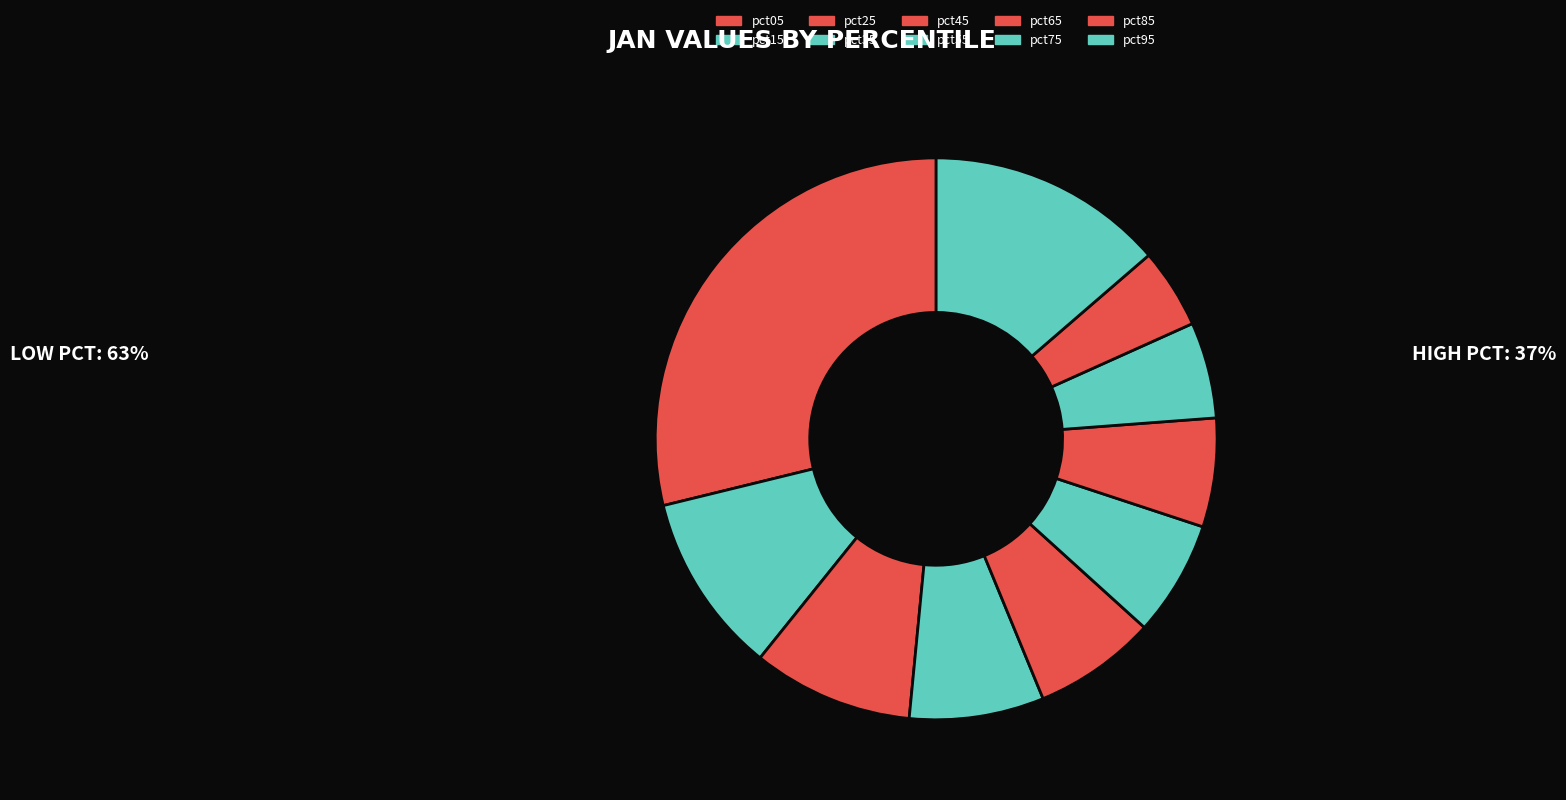

Is the sum of pct45 and pct85 greater than half?

No